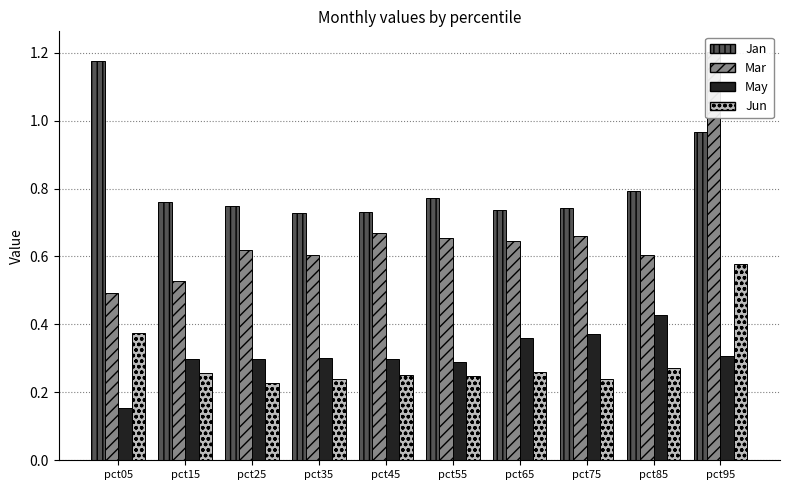

Count the May values in the range 0 to 1.

10